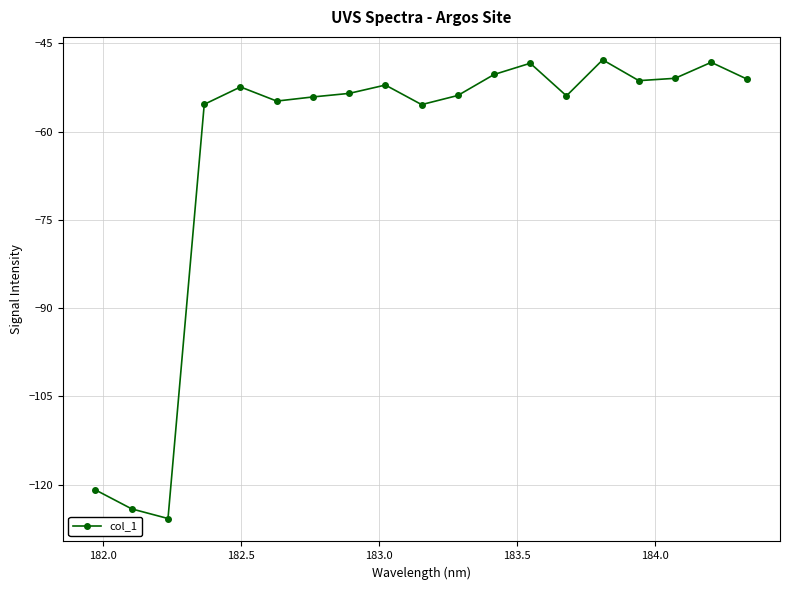

What is the difference between the second highest and second lowest values?

75.9